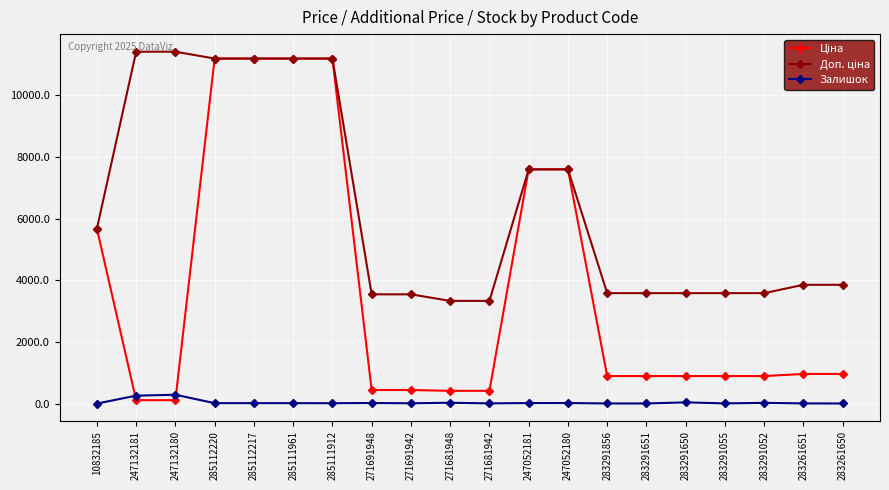

At how many categories does at least one series exceed 4717?

9